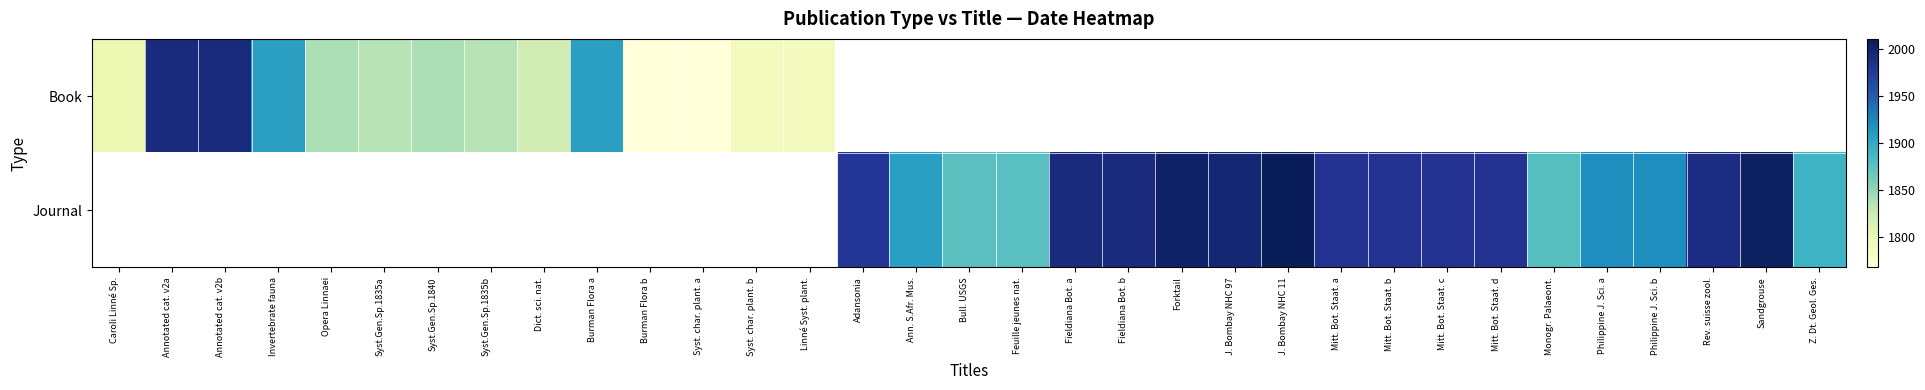

At how many categories does at least one series exceed 1875?

23